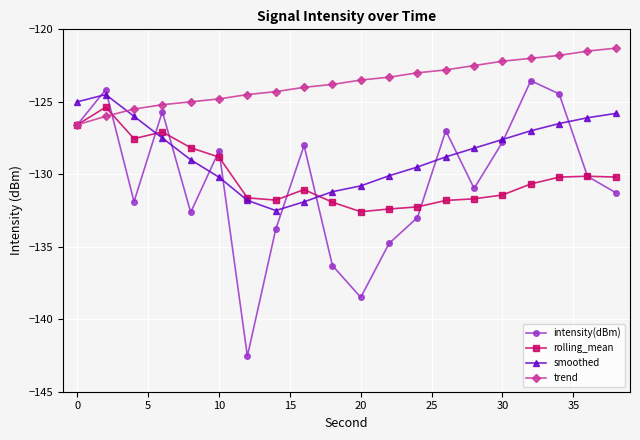

How many values in the rolling_mean series are below -130?

14